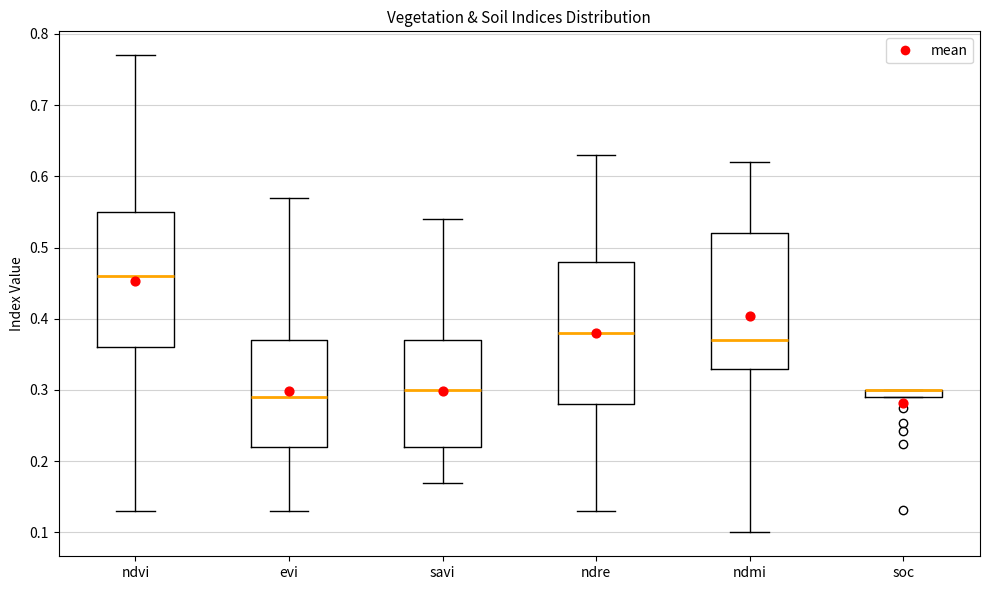

Where does the upper whisker of the box for evi end on the y-axis? The values are not printed on the chart, so give them approximately, as read against the axis.

0.57